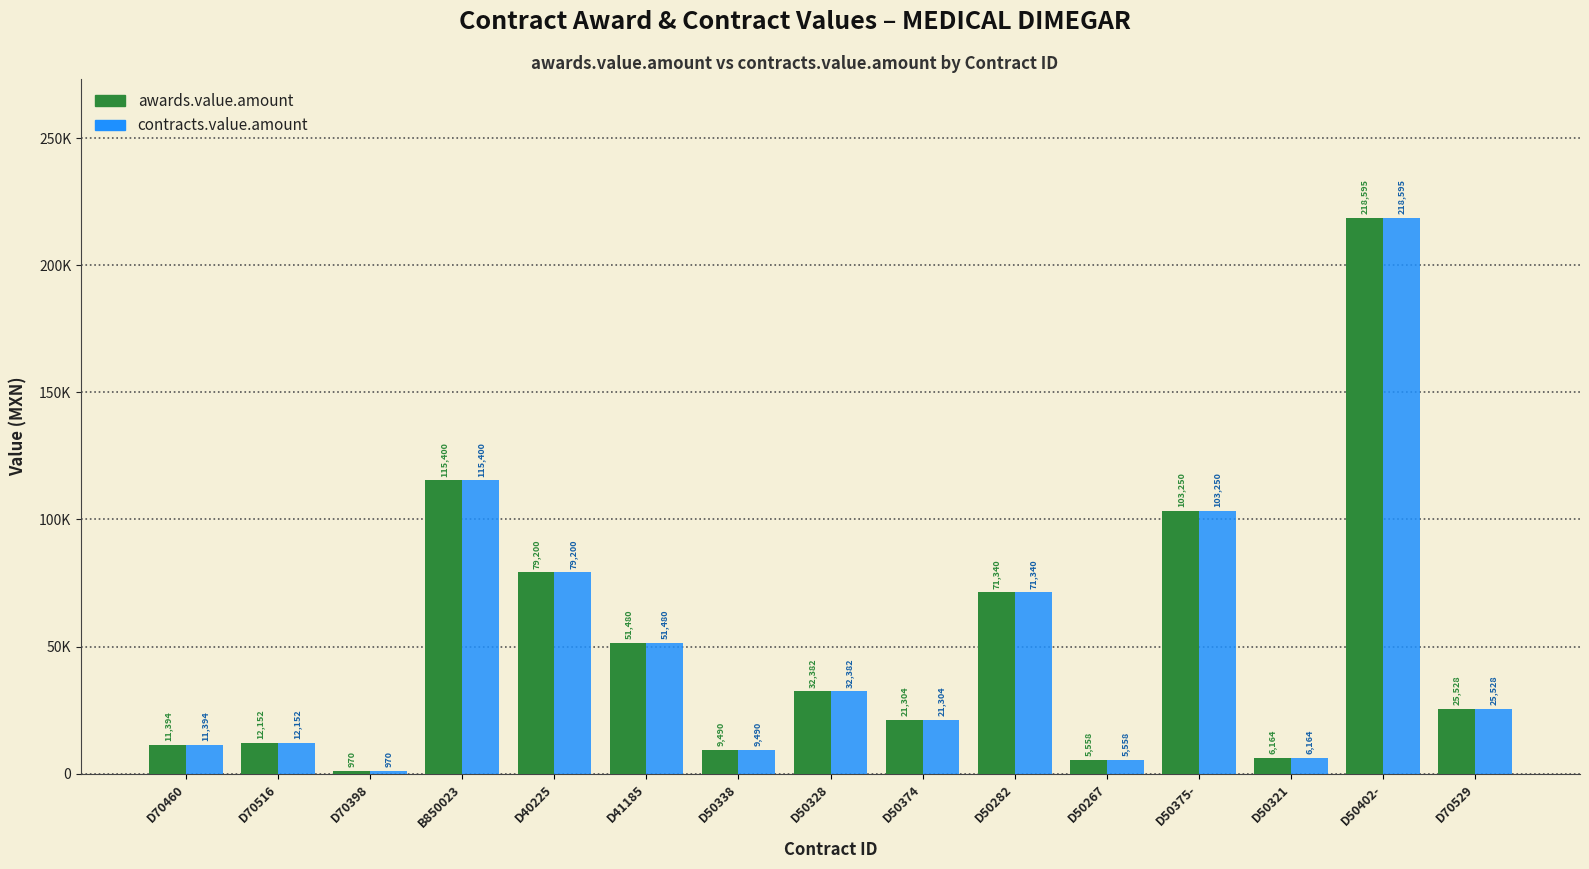

What is the label of the 4th bar from the right?

D50375-